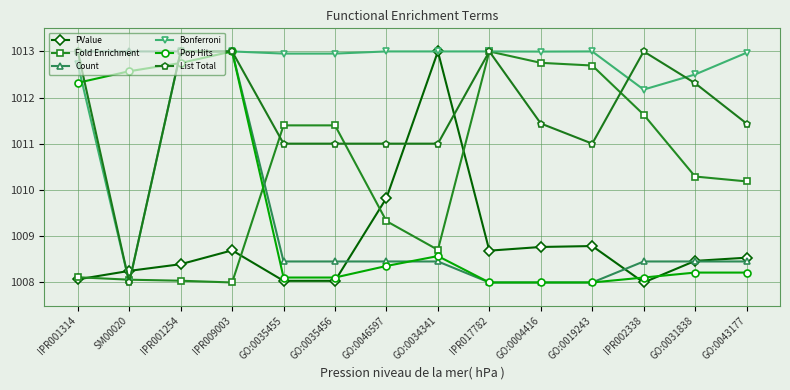

Does the chart display data point markers on the line(s)?

Yes